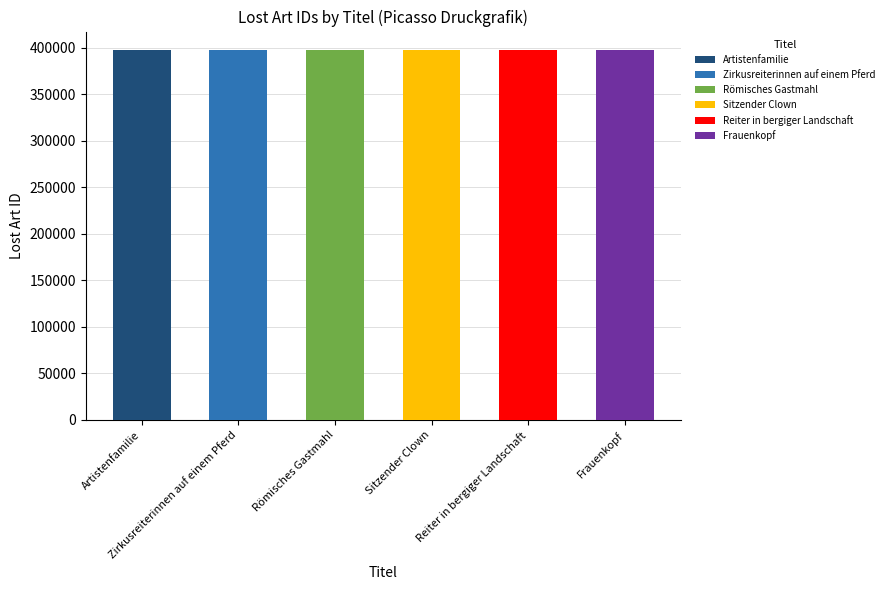

Reading right to left, what are all the values shown in this chart?

Frauenkopf=397629	Reiter in bergiger Landschaft=397630	Sitzender Clown=397631	Römisches Gastmahl=397628	Zirkusreiterinnen auf einem Pferd=397632	Artistenfamilie=397627